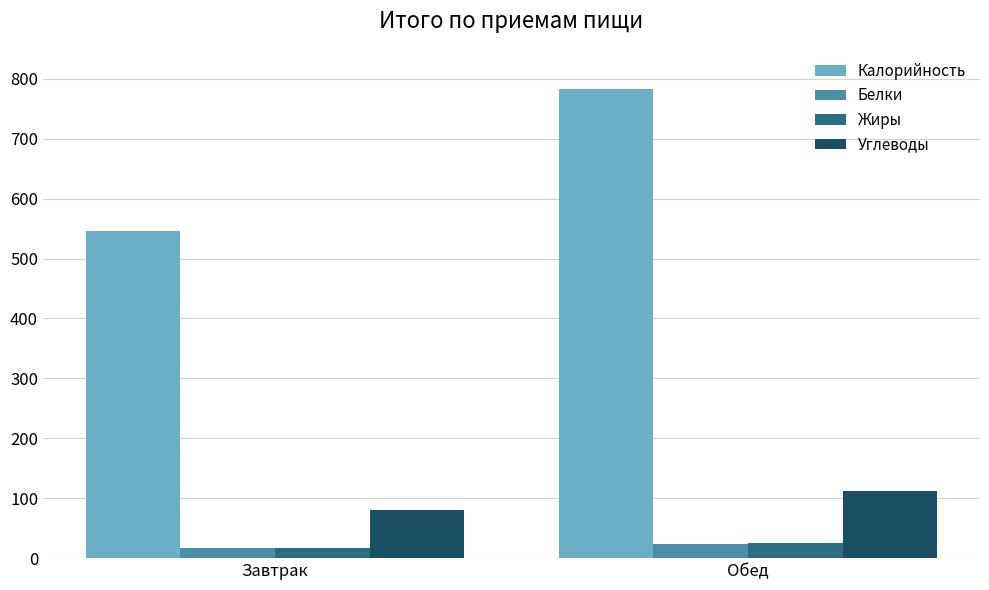

Where is Жиры nearest to the value 21?

Завтрак